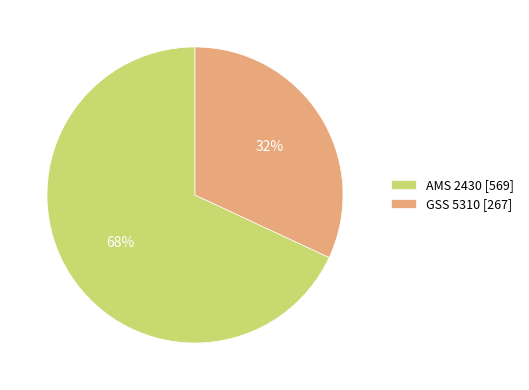

Do GSS 5310 [267] and AMS 2430 [569] together represent more than half of the pie?

Yes